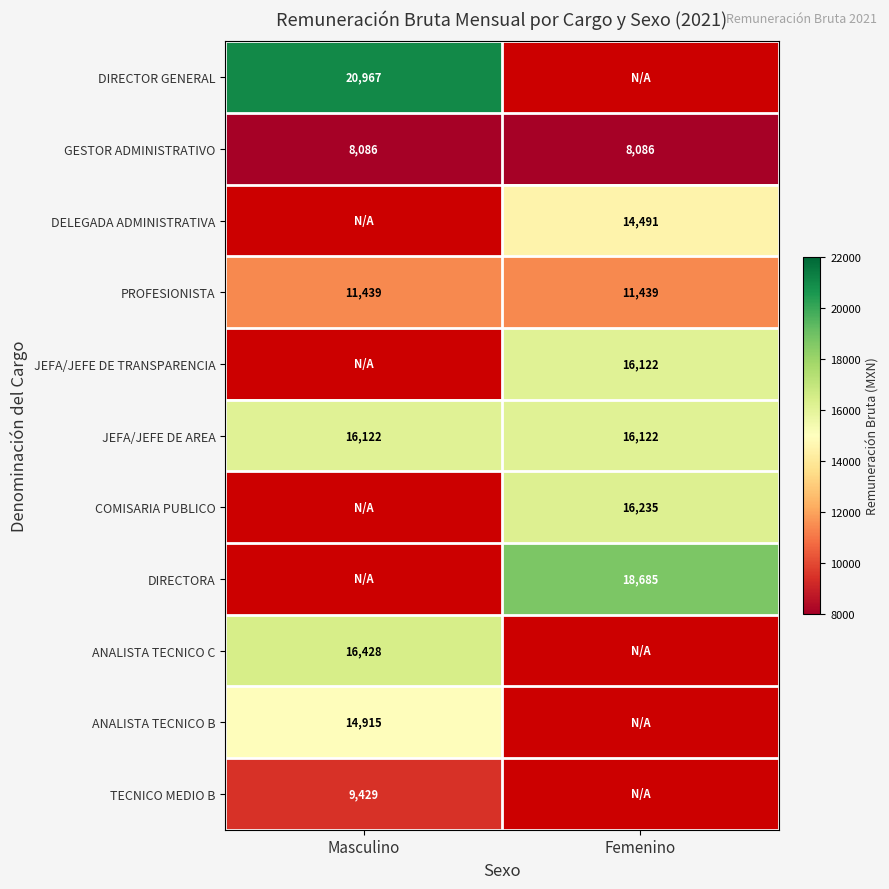

Is the value of JEFA/JEFE DE TRANSPARENCIA at Femenino greater than the value of DIRECTOR GENERAL at Masculino?

No